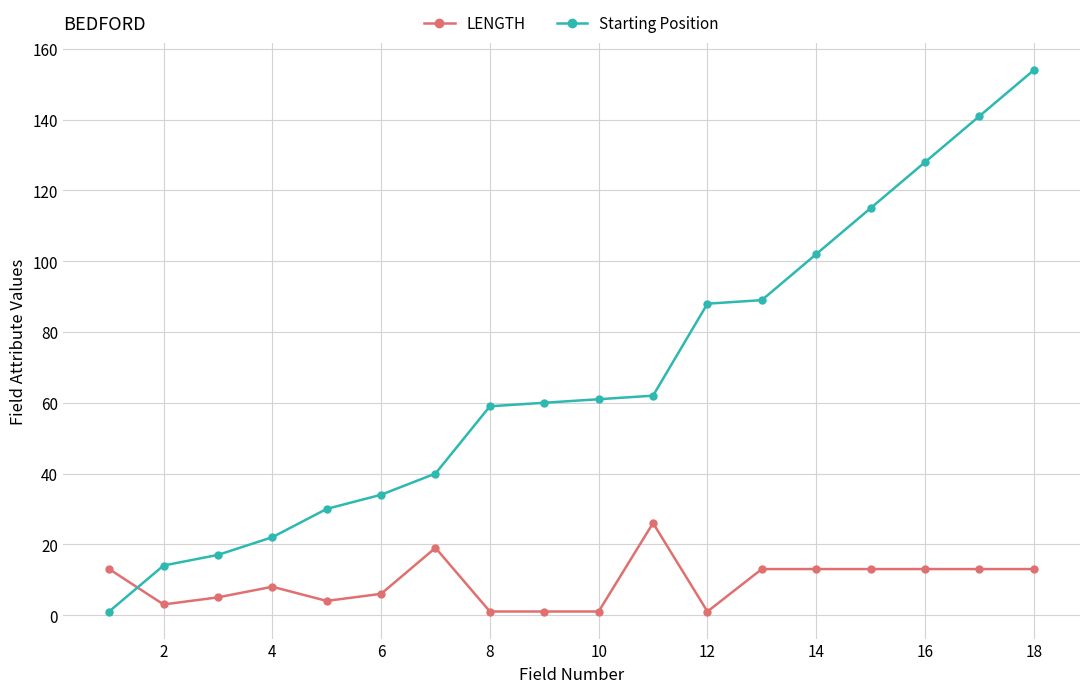

Which series has the largest range (max minus min)?

Starting Position